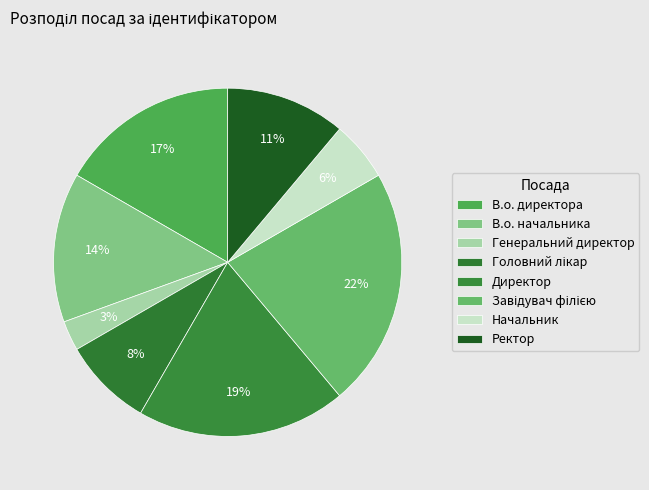

Combined, do В.о. директора and В.о. начальника account for over 50%?

No